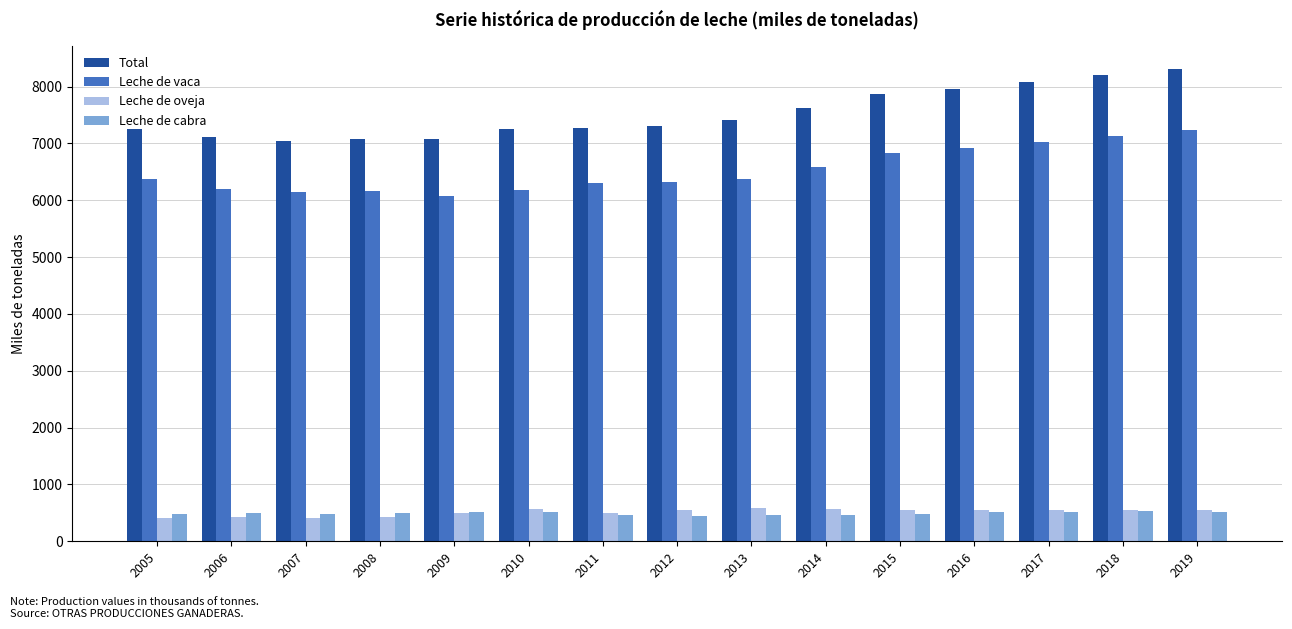

What is the lowest value of the Leche de vaca series?

6069.4